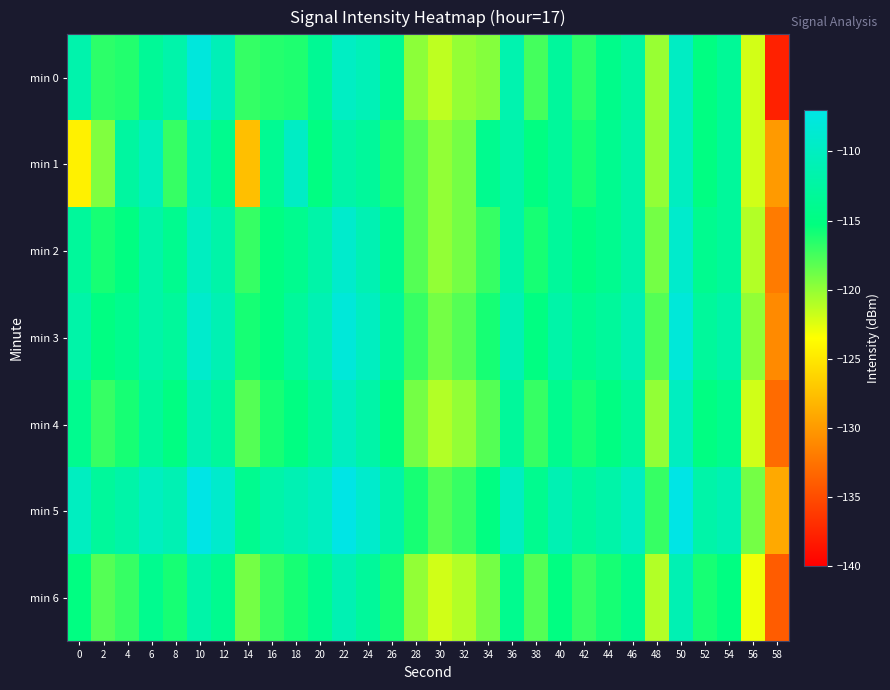

Reading left to right, list all the values displayed in this chart.

min 0: 0=-111.6	2=-116.7	4=-116.4	6=-113.4	8=-111.8	10=-107.8	12=-110.7	14=-117.0	16=-116.4	18=-116.3	20=-113.5	22=-109.8	24=-110.8	26=-113.7	28=-119.8	30=-121.4	32=-120.1	34=-119.5	36=-111.4	38=-117.5	40=-112.9	42=-116.7	44=-114.4	46=-112.4	48=-120.2	50=-109.8	52=-115.1	54=-113.3	56=-122.1	58=-137.8
min 1: 0=-124.4	2=-119.4	4=-112.6	6=-110.5	8=-117.0	10=-111.1	12=-114.1	14=-127.6	16=-113.7	18=-109.7	20=-115.0	22=-112.0	24=-113.0	26=-116.0	28=-118.0	30=-120.0	32=-119.0	34=-114.0	36=-112.0	38=-115.0	40=-113.0	42=-116.0	44=-114.0	46=-112.0	48=-120.0	50=-110.0	52=-115.0	54=-113.0	56=-122.0	58=-130.0
min 2: 0=-113.0	2=-116.0	4=-115.0	6=-112.0	8=-114.0	10=-110.0	12=-112.0	14=-117.0	16=-115.0	18=-114.0	20=-112.0	22=-109.0	24=-111.0	26=-114.0	28=-118.0	30=-120.0	32=-119.0	34=-117.0	36=-112.0	38=-116.0	40=-113.0	42=-115.0	44=-114.0	46=-112.0	48=-119.0	50=-109.0	52=-114.0	54=-113.0	56=-121.0	58=-132.0
min 3: 0=-112.0	2=-115.0	4=-114.0	6=-112.0	8=-113.0	10=-109.0	12=-111.0	14=-116.0	16=-115.0	18=-113.0	20=-111.0	22=-108.0	24=-110.0	26=-113.0	28=-117.0	30=-119.0	32=-118.0	34=-116.0	36=-111.0	38=-115.0	40=-112.0	42=-114.0	44=-113.0	46=-111.0	48=-118.0	50=-108.0	52=-113.0	54=-112.0	56=-120.0	58=-131.0
min 4: 0=-114.0	2=-117.0	4=-116.0	6=-113.0	8=-115.0	10=-111.0	12=-113.0	14=-118.0	16=-116.0	18=-115.0	20=-113.0	22=-110.0	24=-112.0	26=-115.0	28=-119.0	30=-121.0	32=-120.0	34=-118.0	36=-113.0	38=-117.0	40=-114.0	42=-116.0	44=-115.0	46=-113.0	48=-120.0	50=-110.0	52=-115.0	54=-114.0	56=-122.0	58=-133.0
min 5: 0=-110.0	2=-113.0	4=-112.0	6=-110.0	8=-111.0	10=-107.0	12=-109.0	14=-114.0	16=-112.0	18=-111.0	20=-110.0	22=-107.0	24=-109.0	26=-112.0	28=-116.0	30=-118.0	32=-117.0	34=-115.0	36=-110.0	38=-114.0	40=-111.0	42=-113.0	44=-112.0	46=-110.0	48=-117.0	50=-107.0	52=-112.0	54=-111.0	56=-119.0	58=-129.0
min 6: 0=-115.0	2=-118.0	4=-117.0	6=-114.0	8=-116.0	10=-112.0	12=-114.0	14=-119.0	16=-117.0	18=-116.0	20=-114.0	22=-111.0	24=-113.0	26=-116.0	28=-120.0	30=-122.0	32=-121.0	34=-119.0	36=-114.0	38=-118.0	40=-115.0	42=-117.0	44=-116.0	46=-114.0	48=-121.0	50=-111.0	52=-116.0	54=-115.0	56=-123.0	58=-134.0